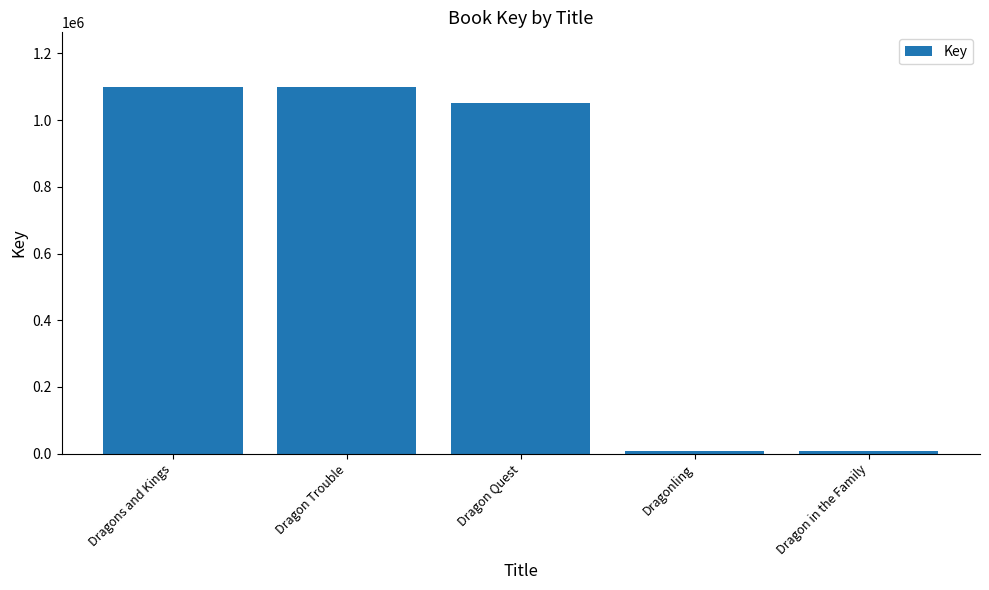

Which has a higher value, Dragon Trouble or Dragon Quest?

Dragon Trouble